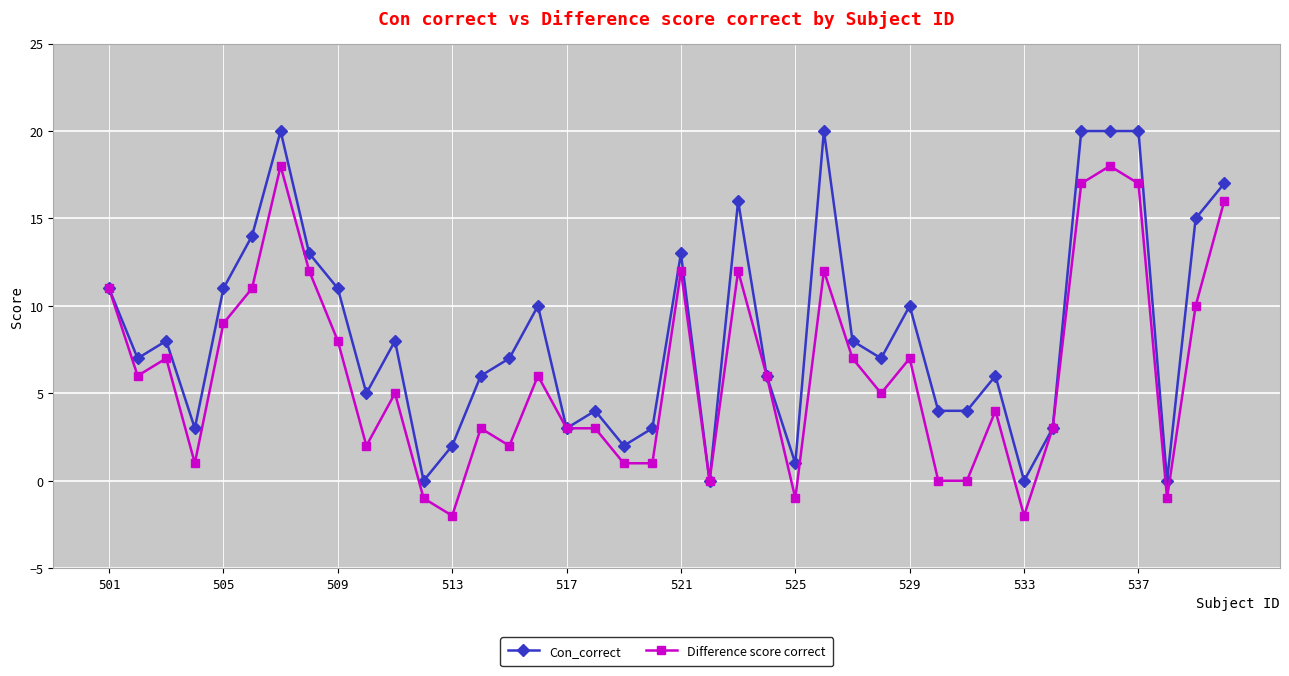

List the series in order of their peak value, highest first.

Con_correct, Difference score correct